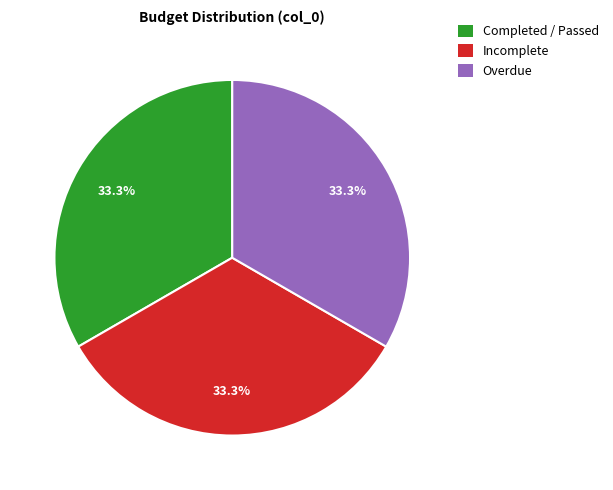

How many segments does this pie chart have?

3